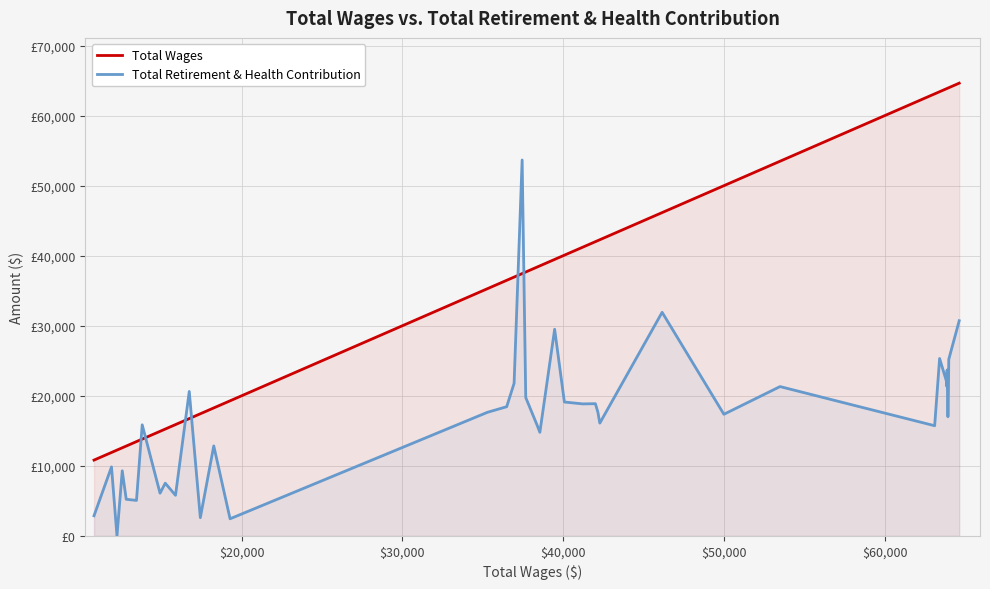

Is it true that Total Wages equals 18090 at $30,000?

False